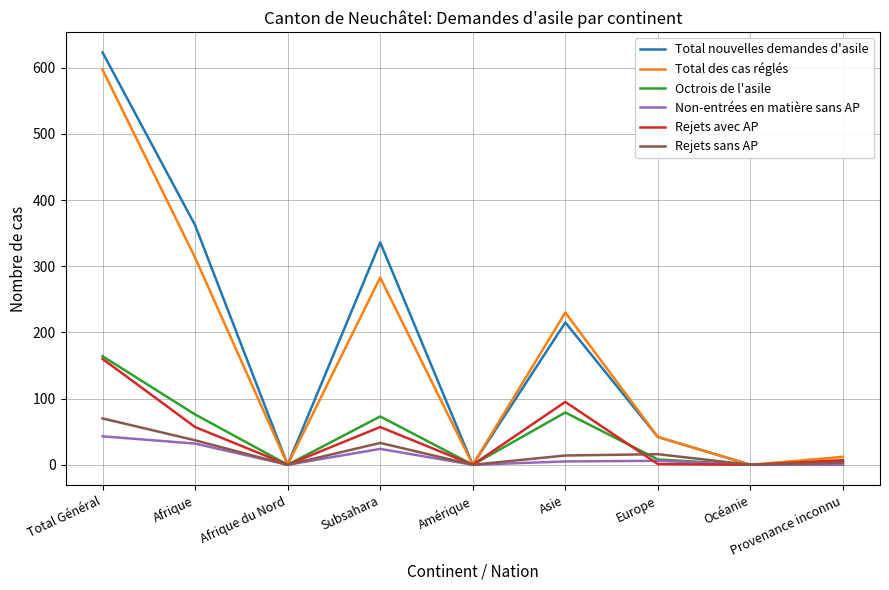

Does the chart have visible grid lines?

Yes